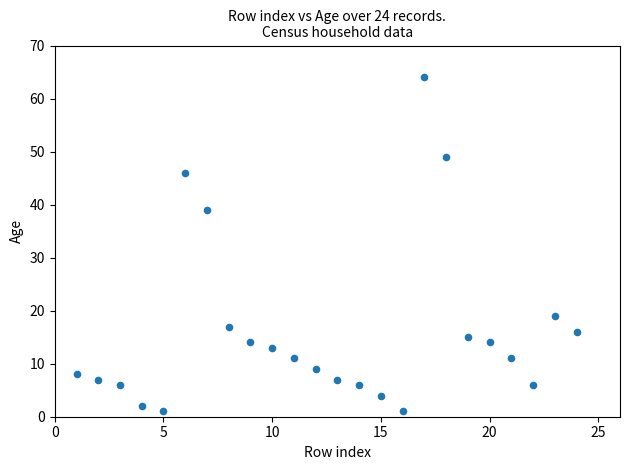

What Y value in the scatter plot is closest to 32?

39